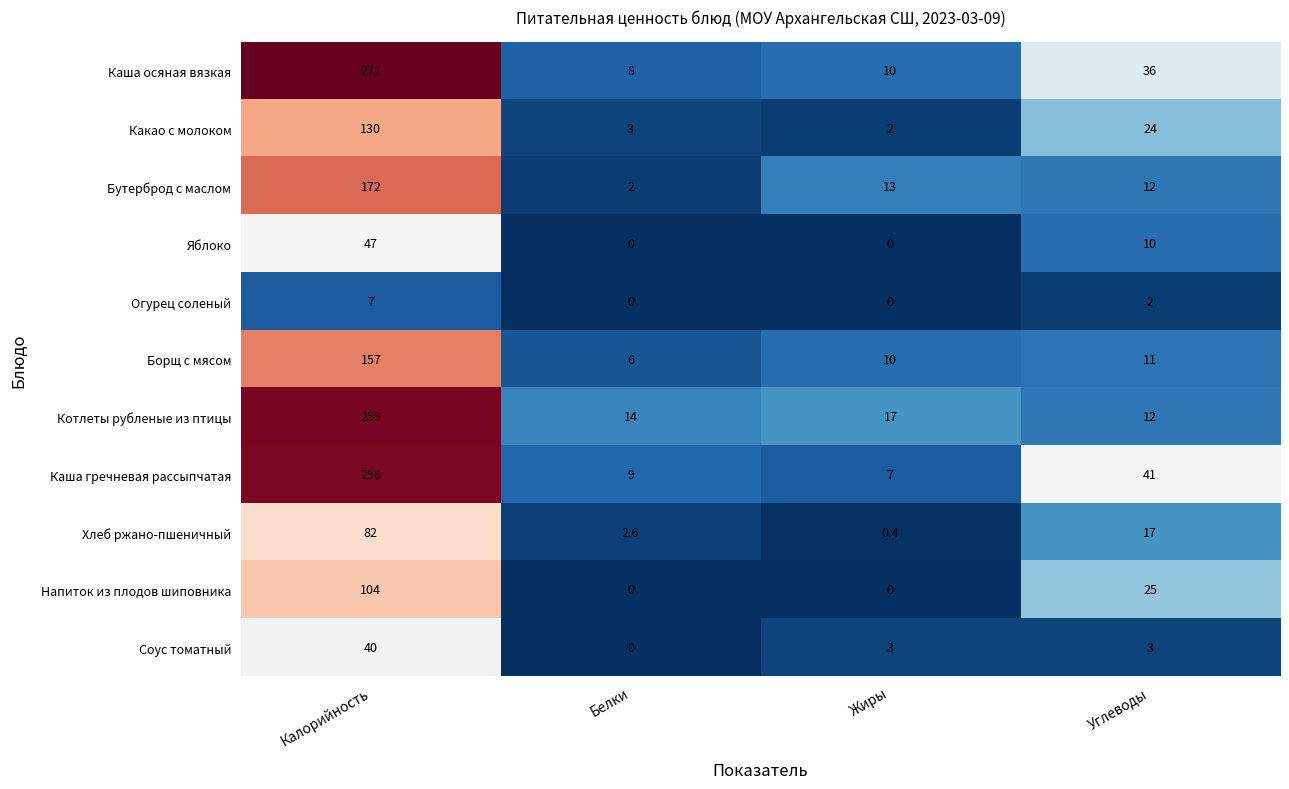

At which label does Борщ с мясом first exceed 11?

Калорийность